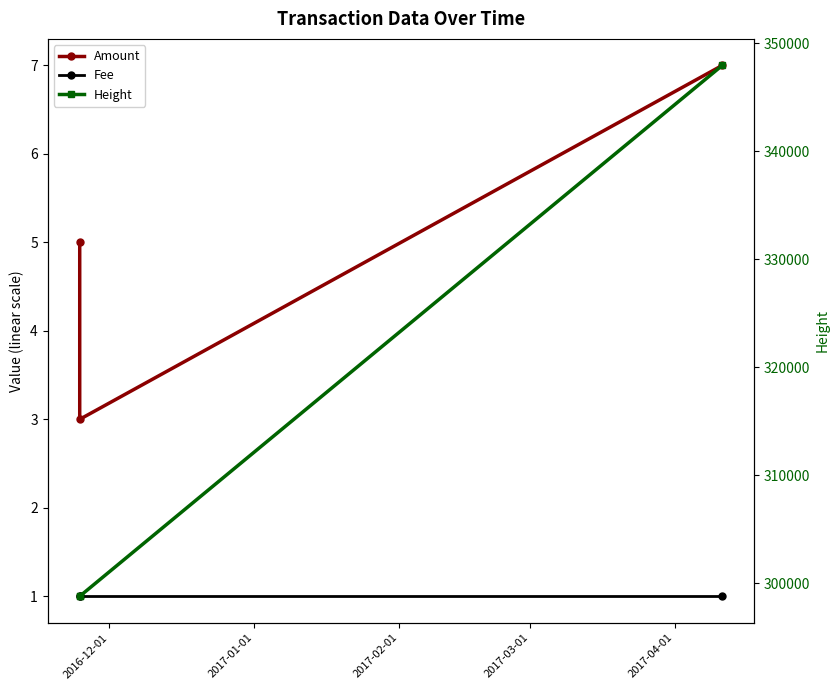

What is the sum of the Amount values at 2017-01-01 and 2016-12-01?

8